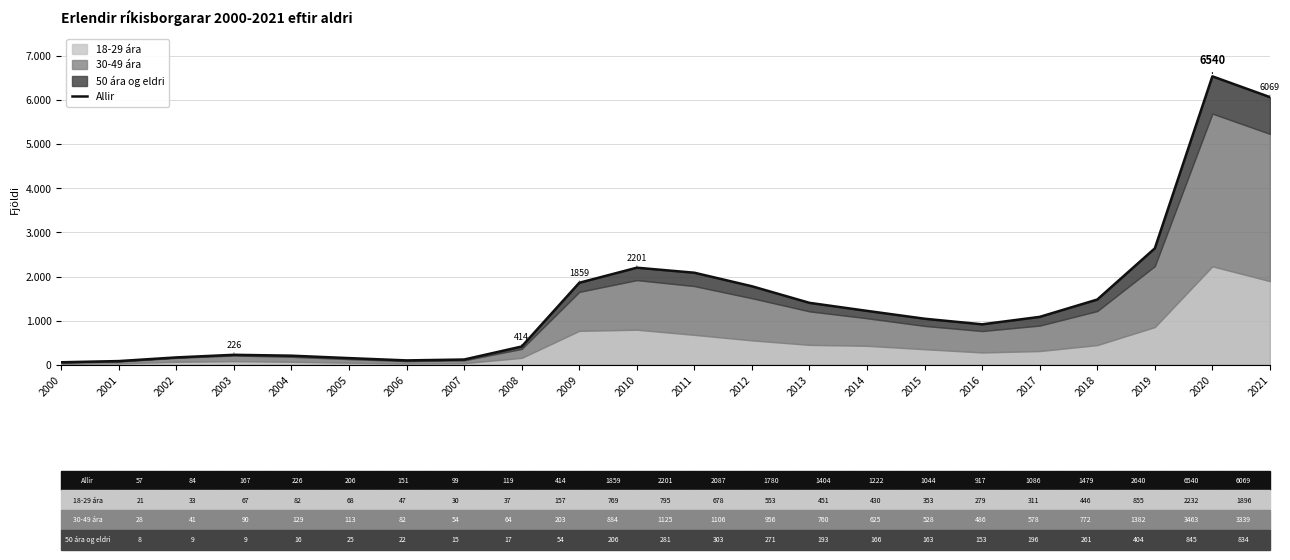

What is the difference between the maximum and minimum values?

6483